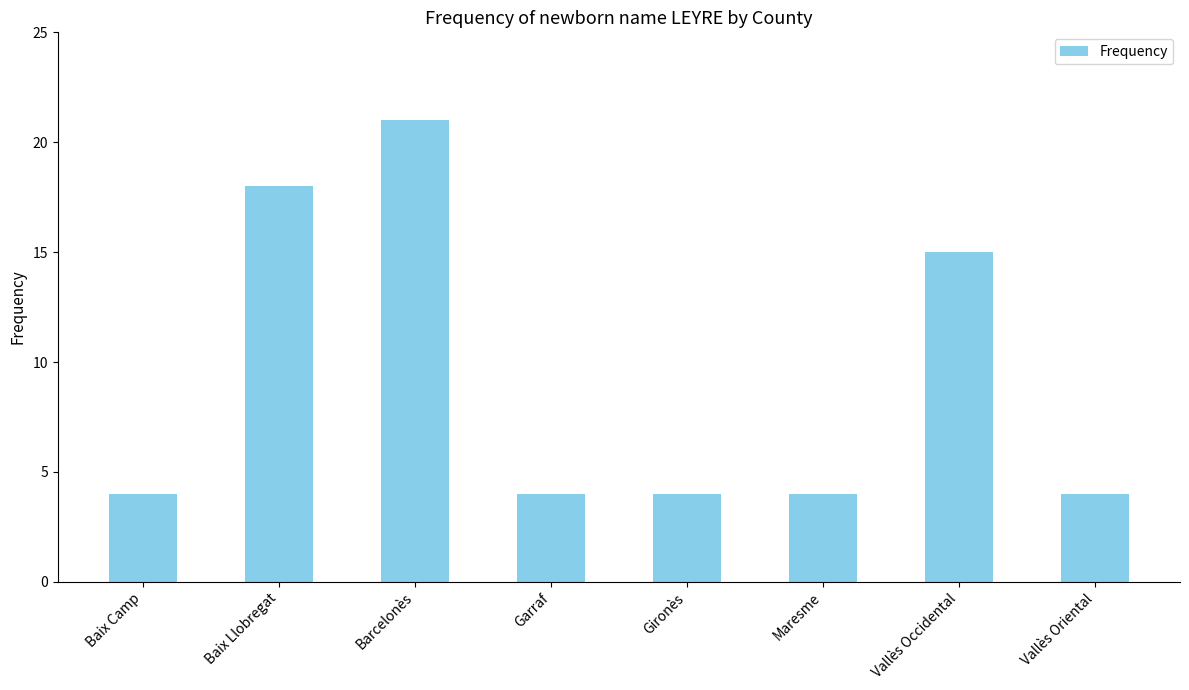

What is the sum of all values?

74